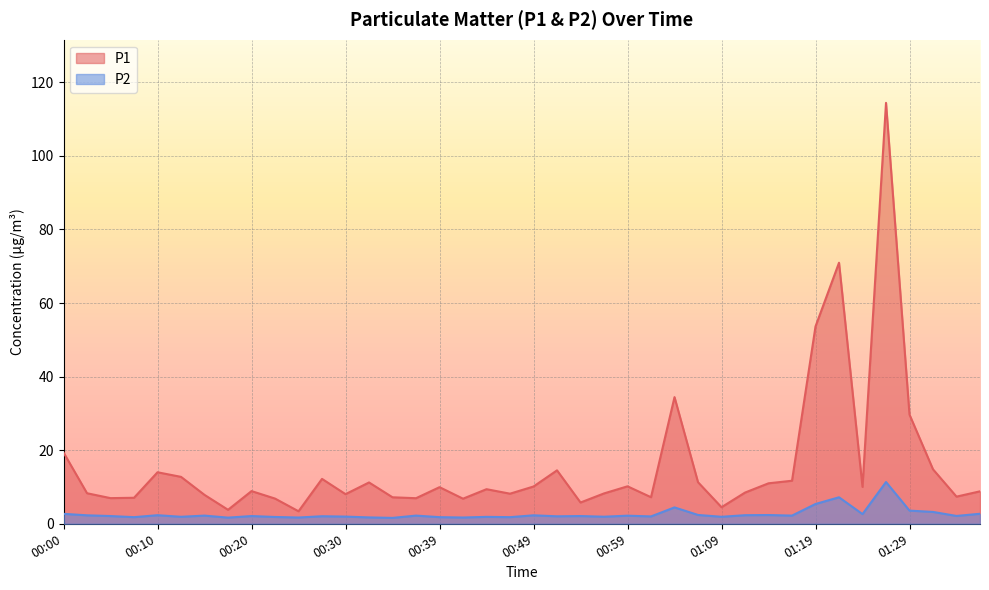

Is the value of P1 at 00:34 greater than the value of P2 at 00:37?

Yes